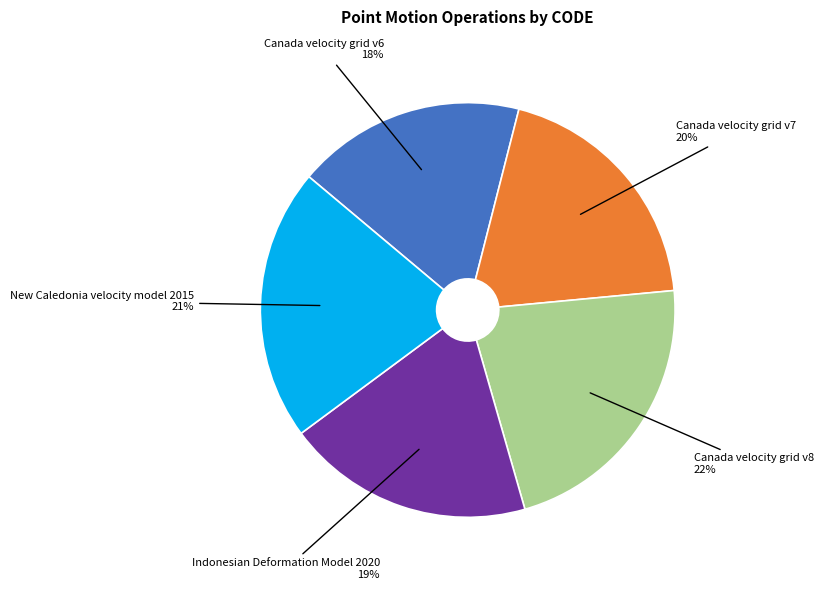

Does any single category account for the majority?

No